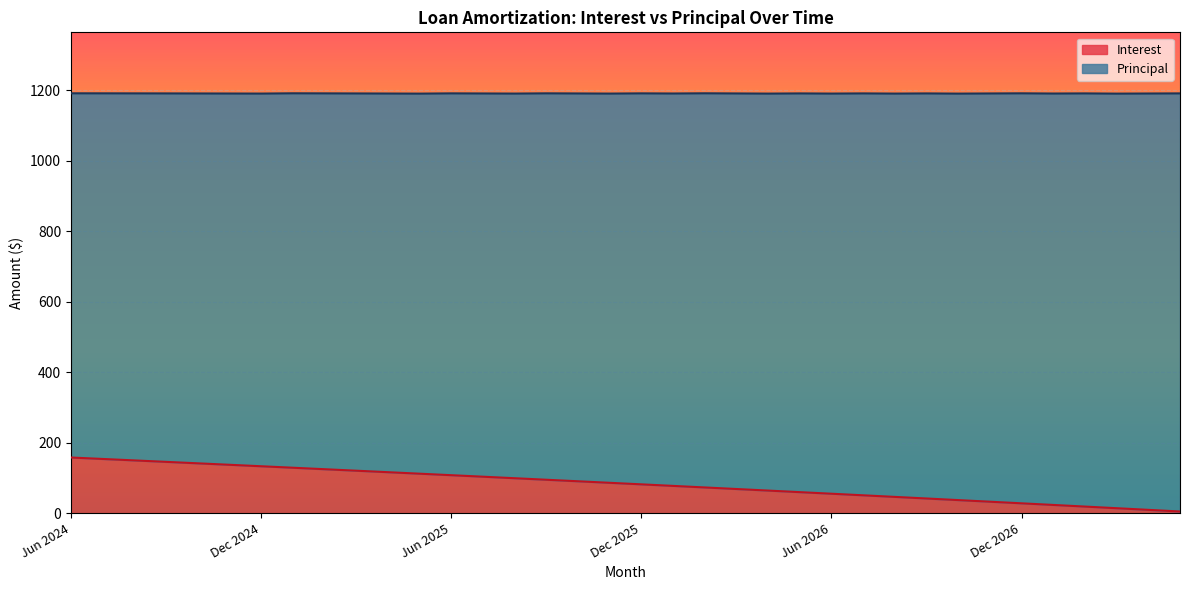

The value at Dec 2025 is 108.1. True or false?

False